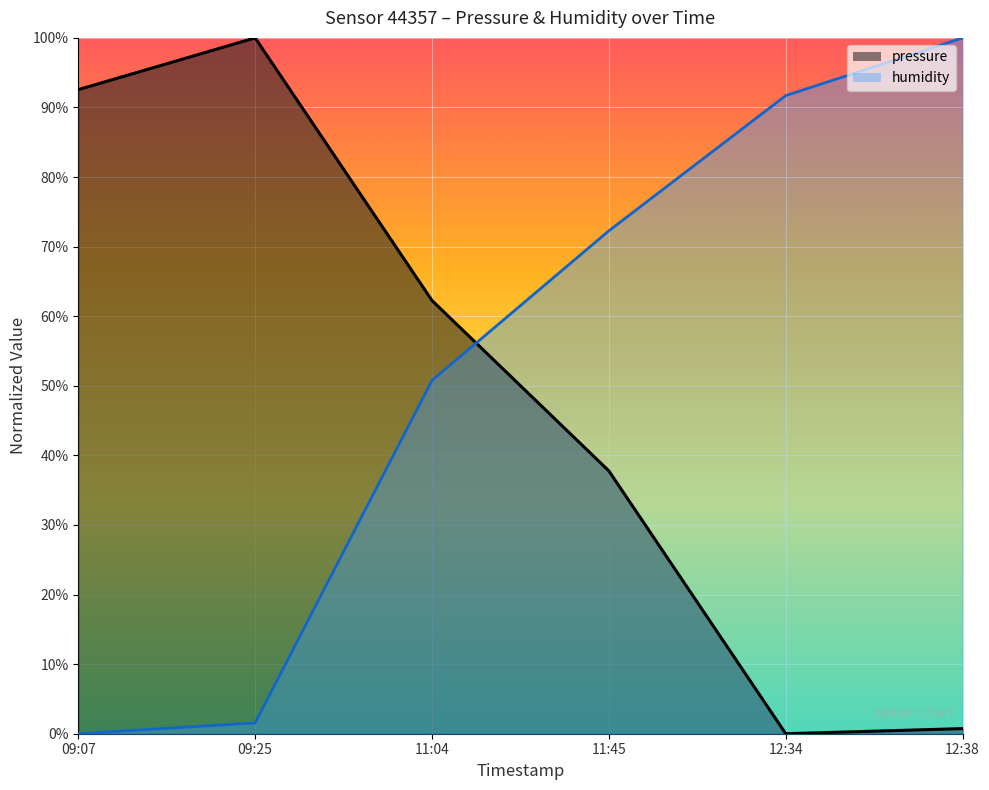

The humidity series shows 0.4 at 12:38. True or false?

False